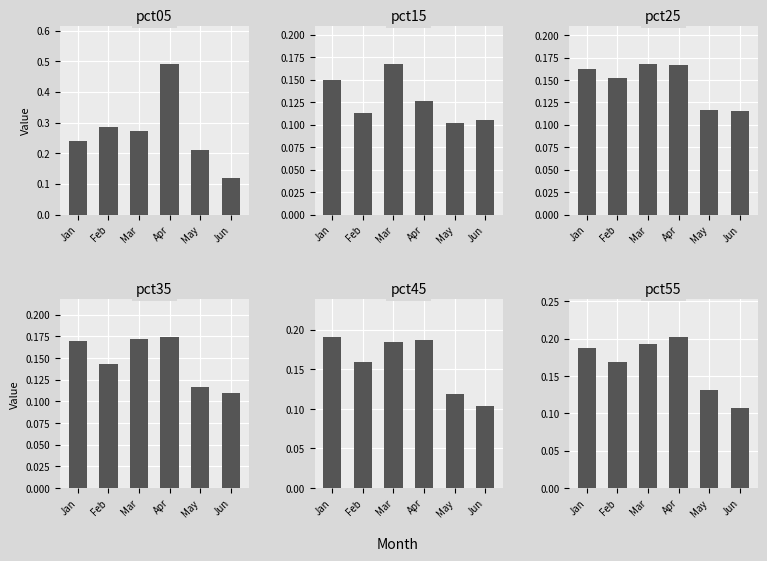

Reading left to right, list all the values displayed in this chart.

pct05: Jan=0.2	Feb=0.3	Mar=0.3	Apr=0.5	May=0.2	Jun=0.1
pct15: Jan=0.1	Feb=0.1	Mar=0.2	Apr=0.1	May=0.1	Jun=0.1
pct25: Jan=0.2	Feb=0.2	Mar=0.2	Apr=0.2	May=0.1	Jun=0.1
pct35: Jan=0.2	Feb=0.1	Mar=0.2	Apr=0.2	May=0.1	Jun=0.1
pct45: Jan=0.2	Feb=0.2	Mar=0.2	Apr=0.2	May=0.1	Jun=0.1
pct55: Jan=0.2	Feb=0.2	Mar=0.2	Apr=0.2	May=0.1	Jun=0.1